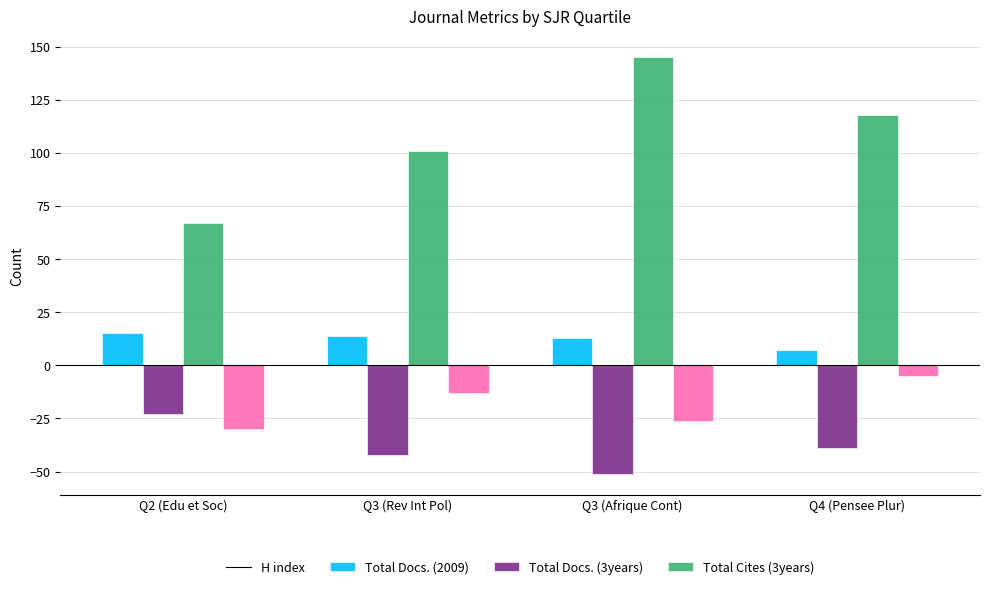

What is the sum of all H index values?

49